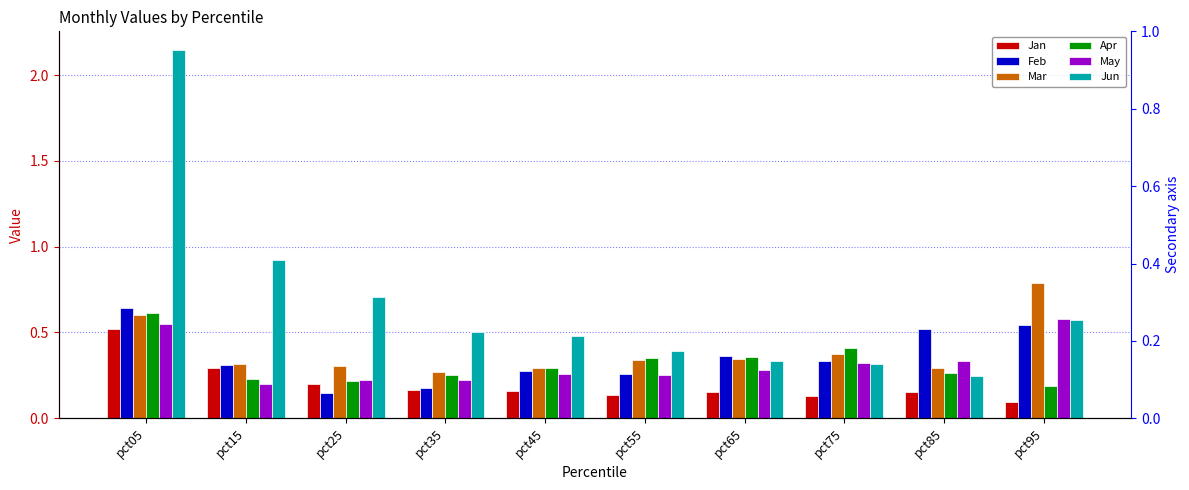

How many groups of bars are there?

10